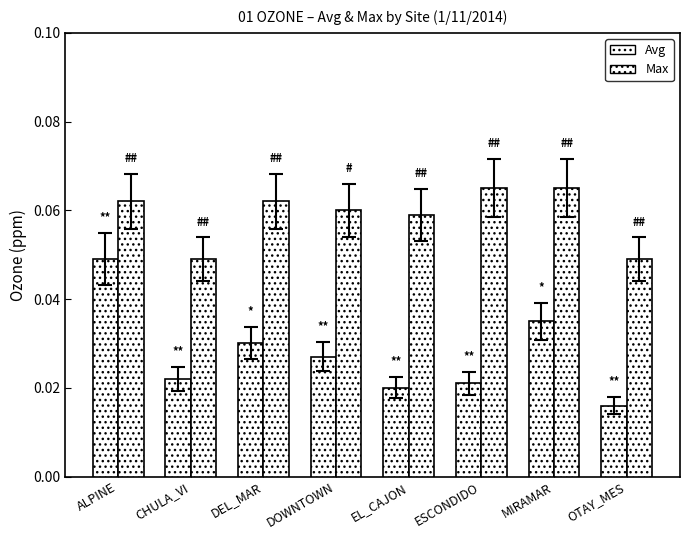

Reading right to left, transcribe all the data shown in this chart.

Avg: OTAY_MES=0.0	MIRAMAR=0.0	ESCONDIDO=0.0	EL_CAJON=0.0	DOWNTOWN=0.0	DEL_MAR=0.0	CHULA_VI=0.0	ALPINE=0.0
Max: OTAY_MES=0.0	MIRAMAR=0.1	ESCONDIDO=0.1	EL_CAJON=0.1	DOWNTOWN=0.1	DEL_MAR=0.1	CHULA_VI=0.0	ALPINE=0.1